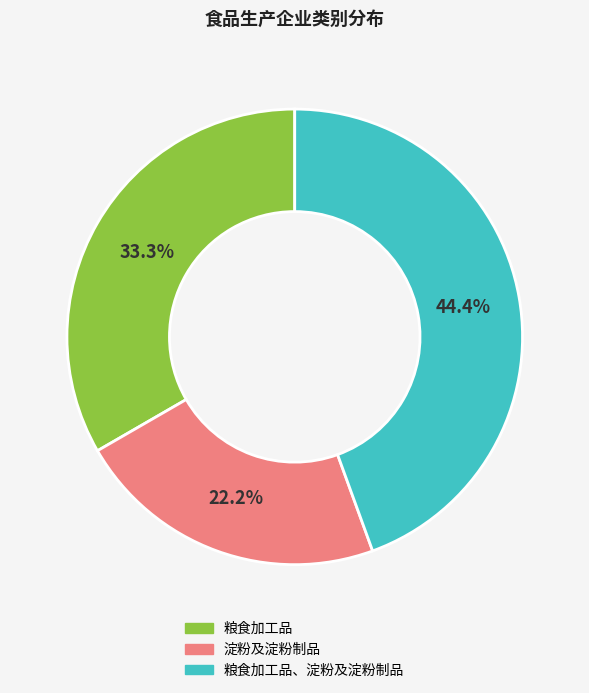

Does any single category account for the majority?

No